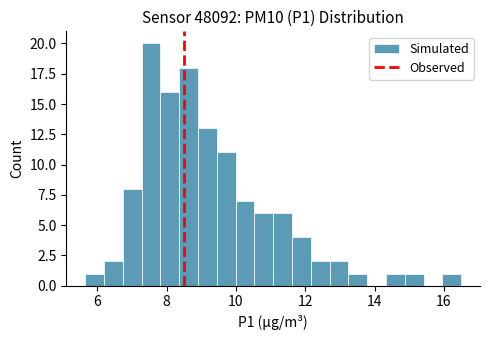

Read against the x-axis, roughly where is the centre of the tallest bar?

7.6